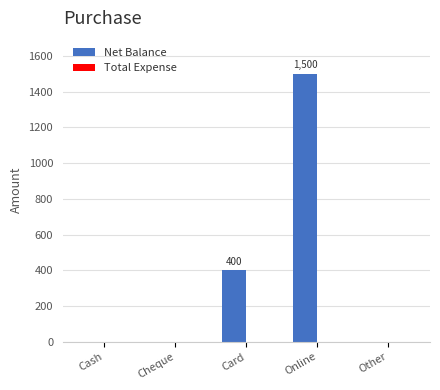

Is it true that the value at Cash is -806?

False